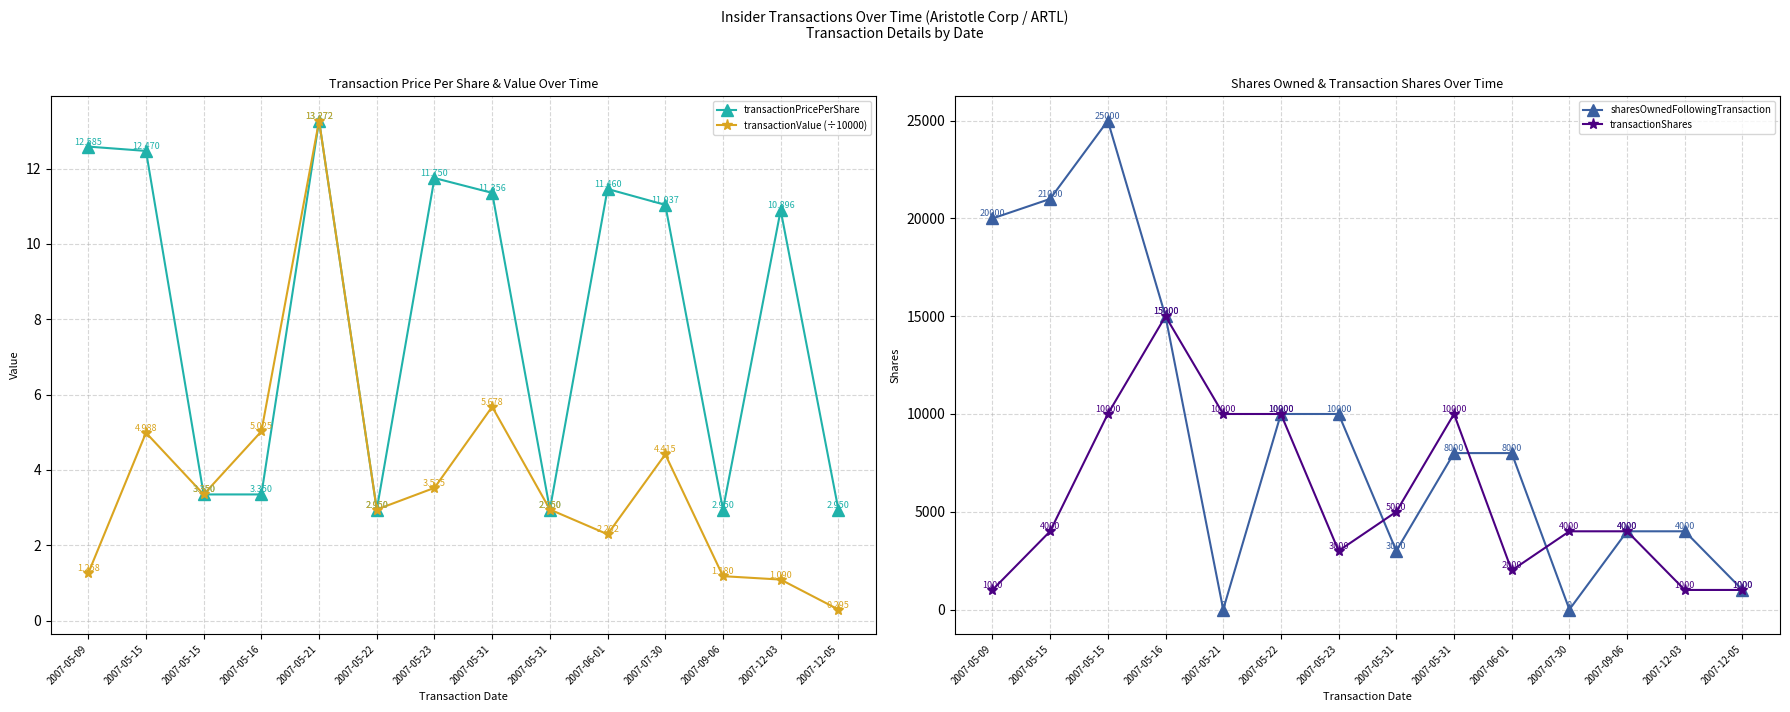

Which series ends up on top after the final intersection of sharesOwnedFollowingTransaction and transactionPricePerShare?

sharesOwnedFollowingTransaction